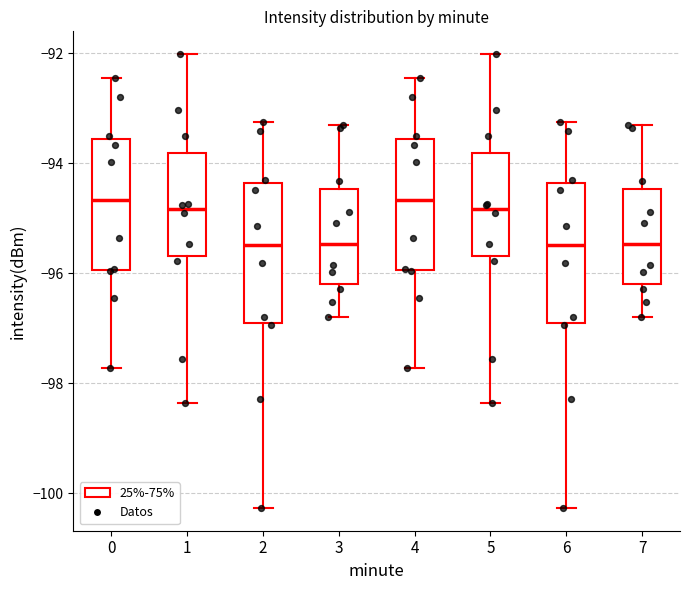

Reading left to right, transcribe this box plot: for each box, give where its median line is, the range the box spans, and where its two whiskers end, as read against the y-axis. The values are not printed on the chart, so give them approximately, as read against the axis.

0: median -94.6, box -96.0 to -93.6, whiskers -97.8 to -92.4
1: median -94.8, box -95.6 to -93.8, whiskers -98.4 to -92.0
2: median -95.4, box -97.0 to -94.4, whiskers -100.2 to -93.2
3: median -95.4, box -96.2 to -94.4, whiskers -96.8 to -93.2
4: median -94.6, box -96.0 to -93.6, whiskers -97.8 to -92.4
5: median -94.8, box -95.6 to -93.8, whiskers -98.4 to -92.0
6: median -95.4, box -97.0 to -94.4, whiskers -100.2 to -93.2
7: median -95.4, box -96.2 to -94.4, whiskers -96.8 to -93.2